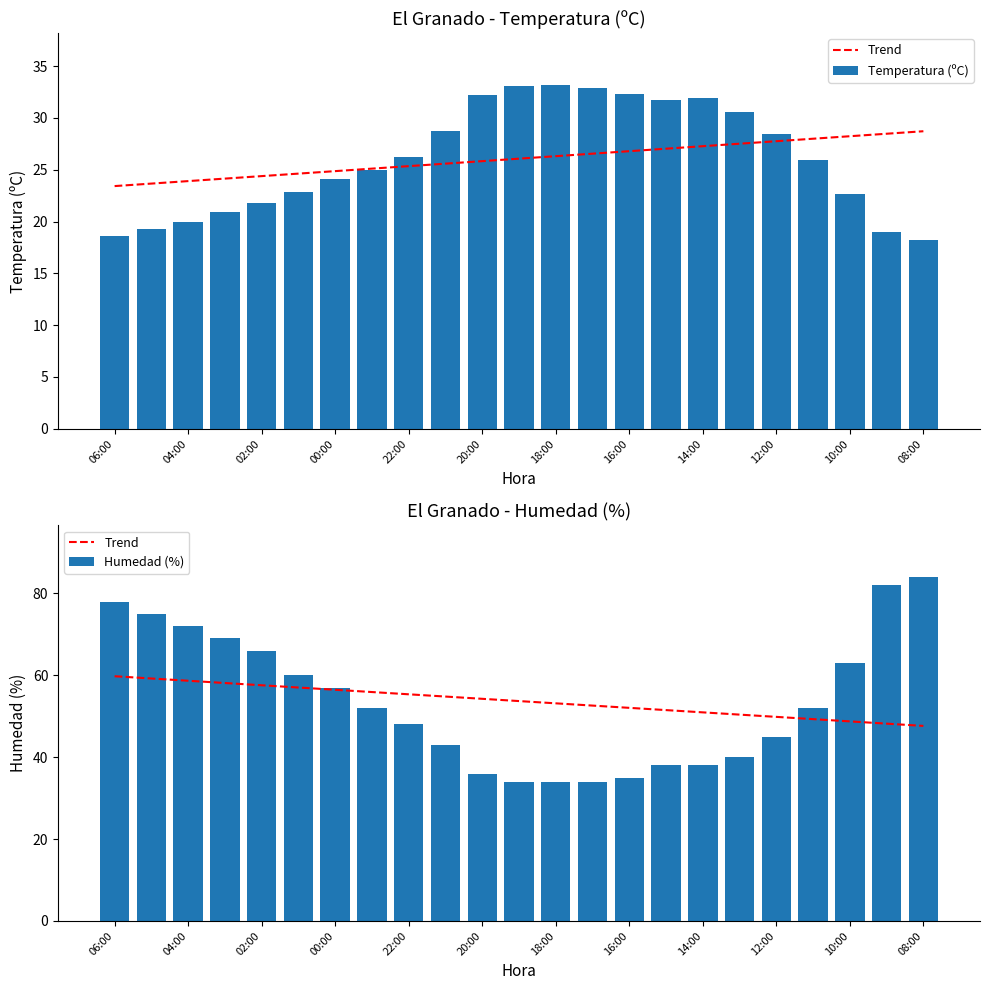

What is the difference between the second highest and minimum values in the Humedad (%) series?

48